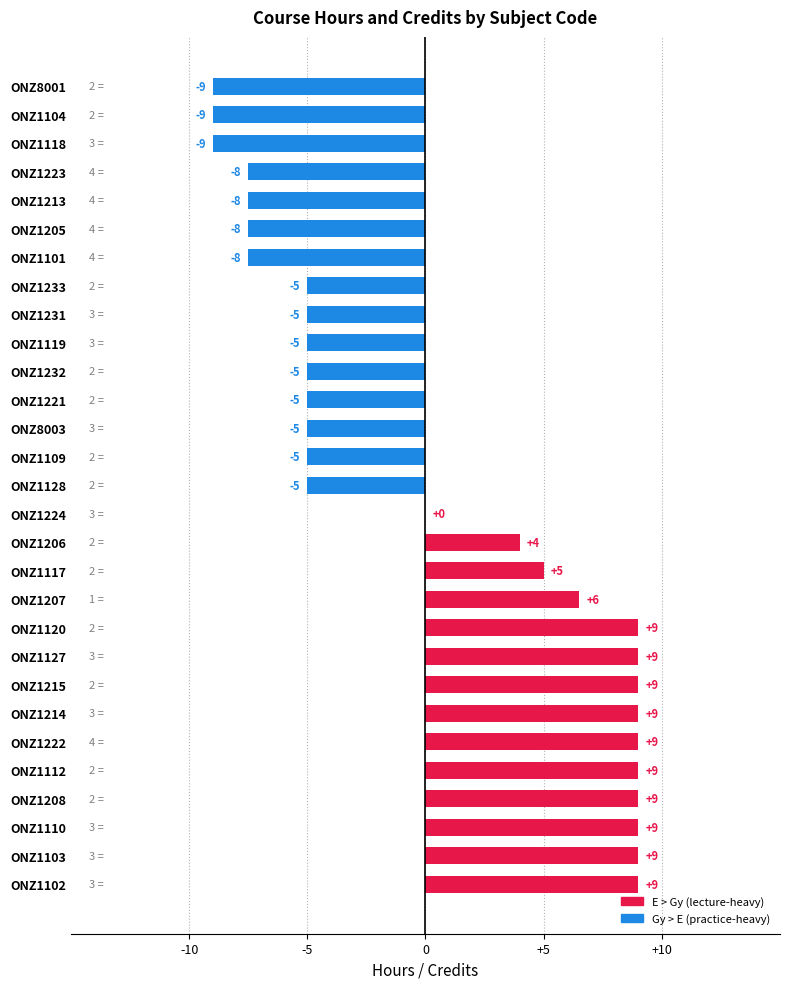

What is the sum of the values at ONZ1208 and ONZ1120?

18.0